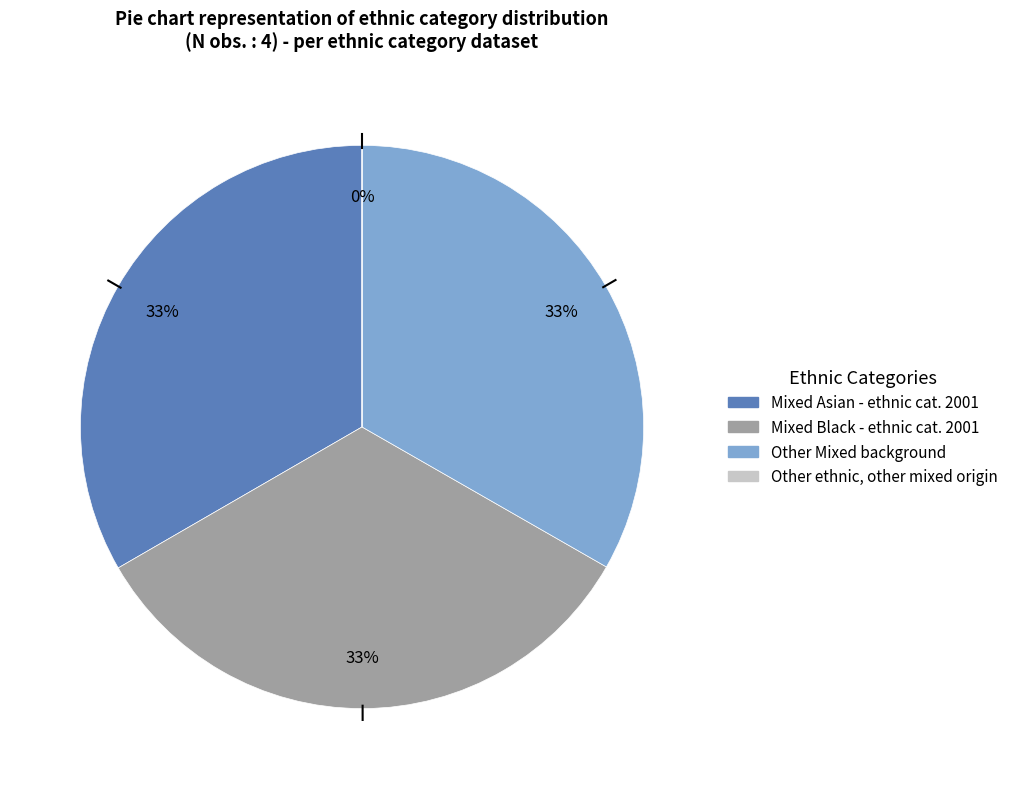

To the nearest percent, what is the average slice percentage?

25%